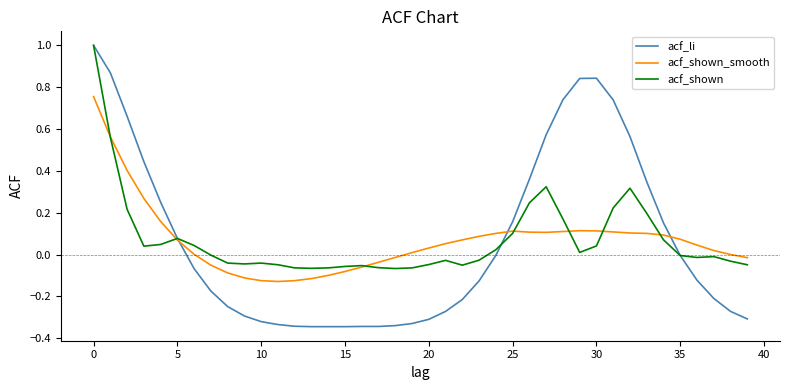

True or false: acf_li and acf_shown_smooth cross at least once.

True